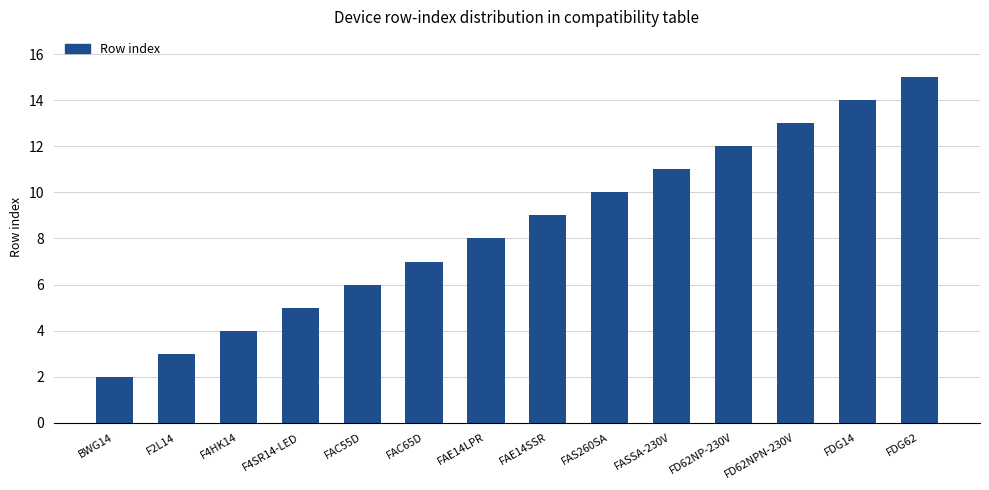

What is the difference between the values at FASSA-230V and FDG62?

4